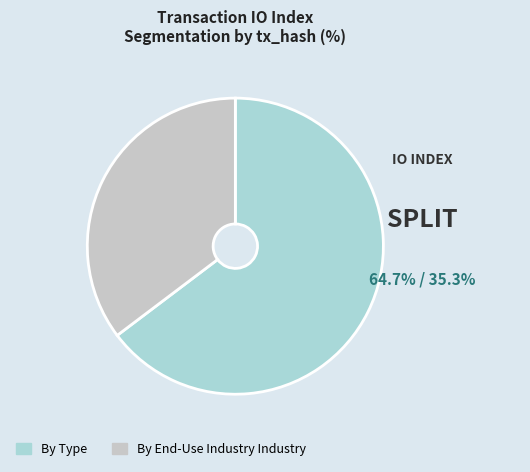

What is the majority slice?

By Type